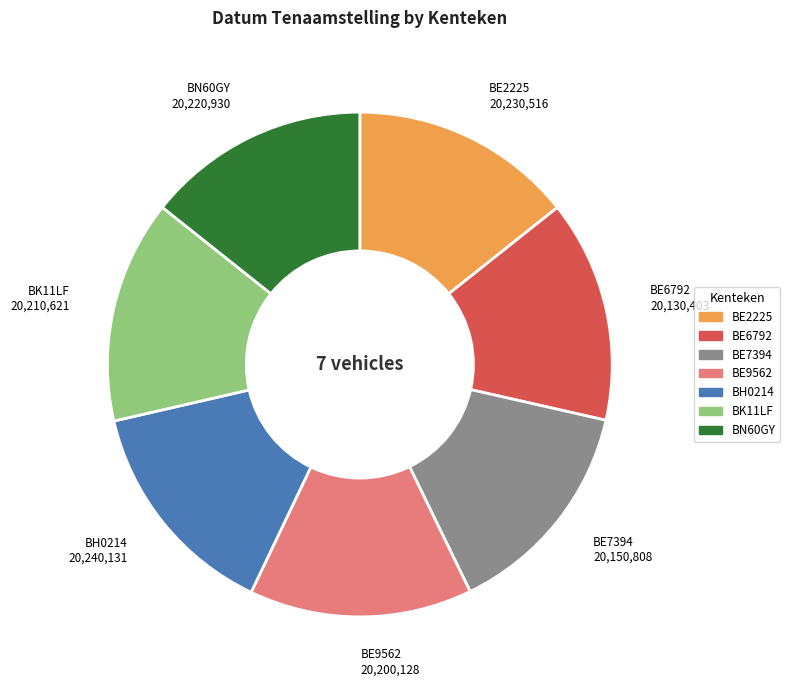

The BE7394 slice represents 14% of the pie. True or false?

True